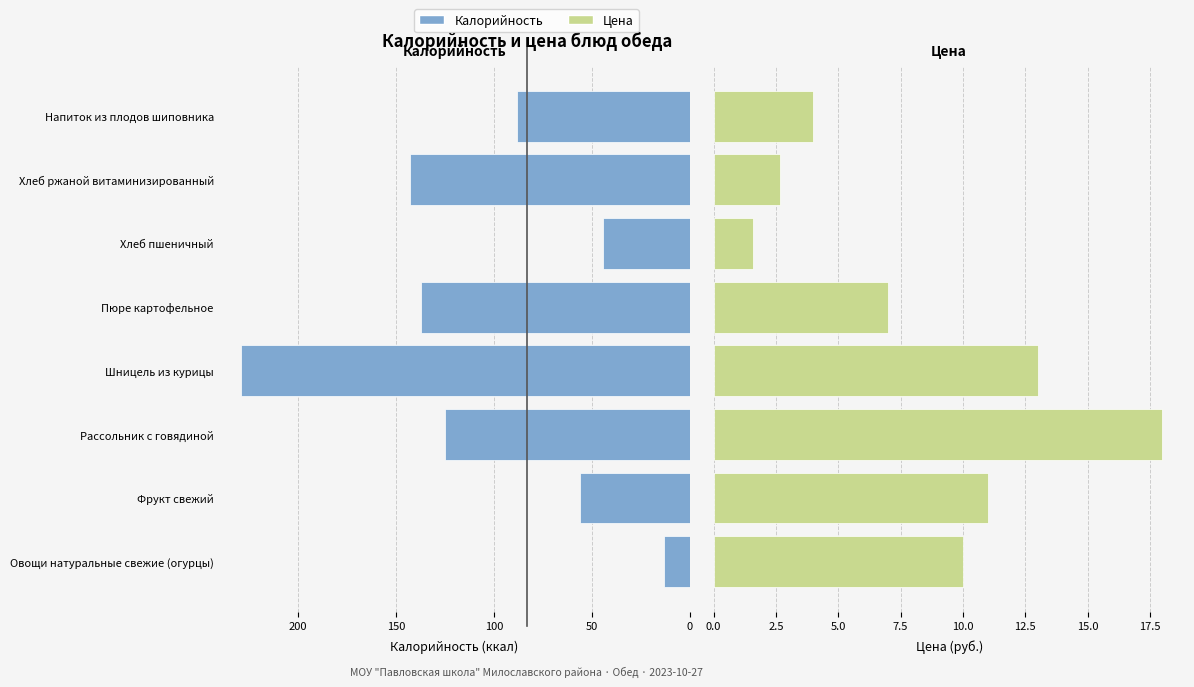

What is the difference between the maximum and minimum values in the Калорийность series?

216.0